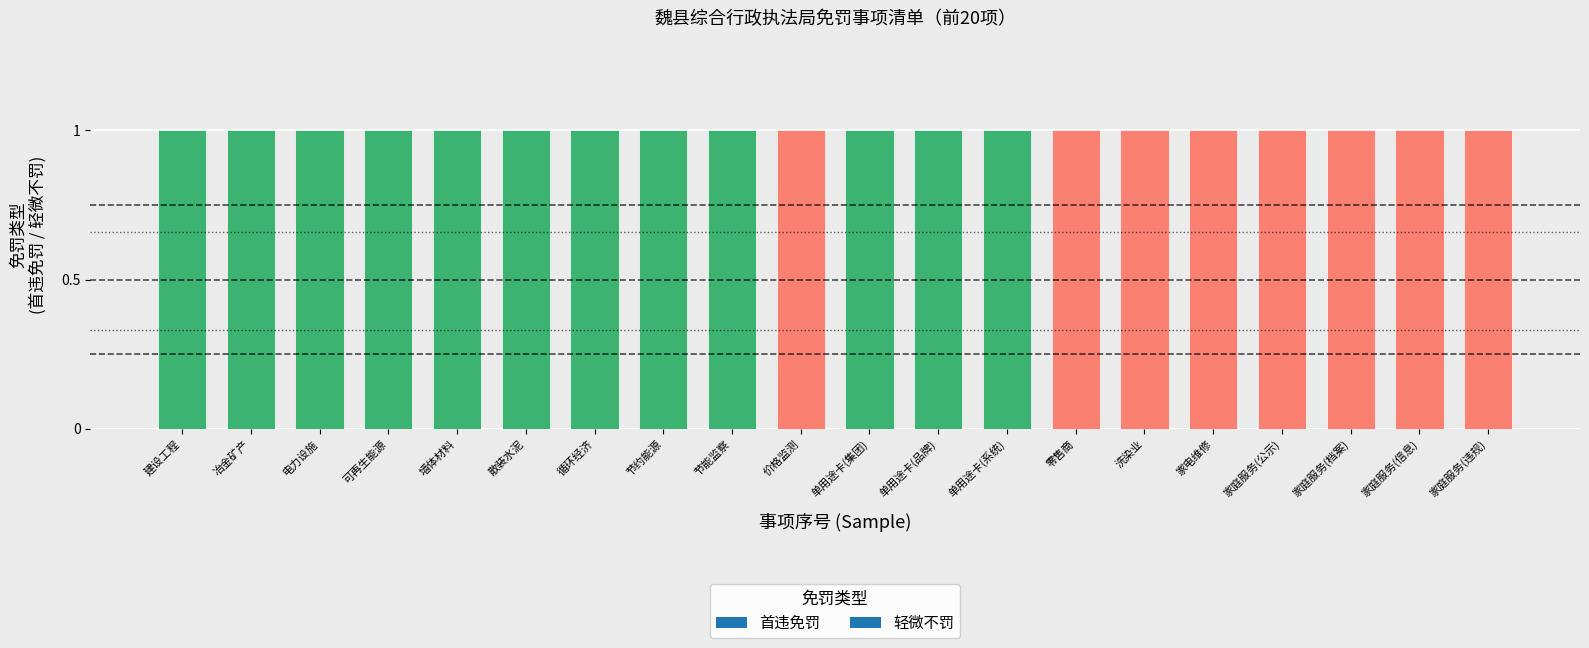

List the labels in order of 轻微不罚 value, largest first.

10, 14, 15, 16, 17, 18, 19, 20, 1, 2, 3, 4, 5, 6, 7, 8, 9, 11, 12, 13